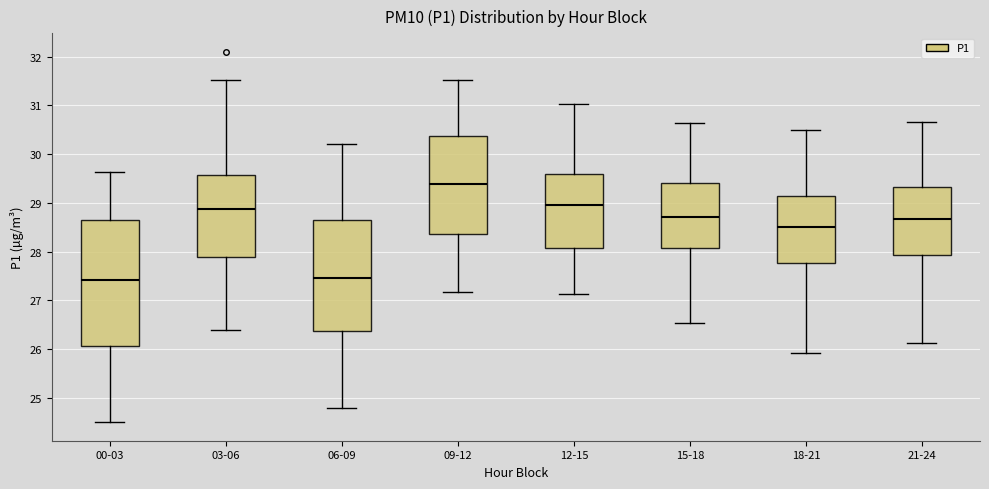

Reading left to right, transcribe this box plot: for each box, give where its median line is, the range the box spans, and where its two whiskers end, as read against the y-axis. The values are not printed on the chart, so give them approximately, as read against the axis.

00-03: median 27.4, box 26.1 to 28.7, whiskers 24.5 to 29.6
03-06: median 28.9, box 27.9 to 29.6, whiskers 26.4 to 31.5
06-09: median 27.5, box 26.4 to 28.7, whiskers 24.8 to 30.2
09-12: median 29.4, box 28.4 to 30.4, whiskers 27.2 to 31.5
12-15: median 29.0, box 28.1 to 29.6, whiskers 27.1 to 31.0
15-18: median 28.7, box 28.1 to 29.4, whiskers 26.5 to 30.6
18-21: median 28.5, box 27.8 to 29.1, whiskers 25.9 to 30.5
21-24: median 28.7, box 27.9 to 29.3, whiskers 26.1 to 30.7